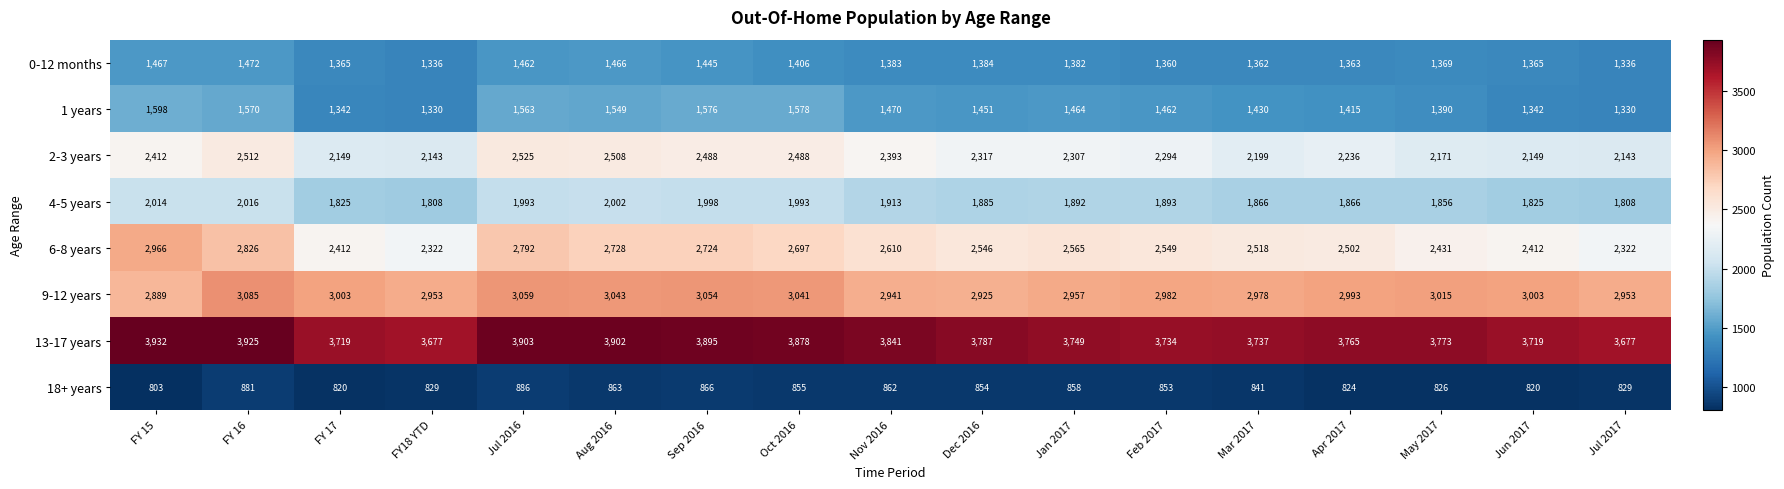

How many categories are shown in the chart?

17